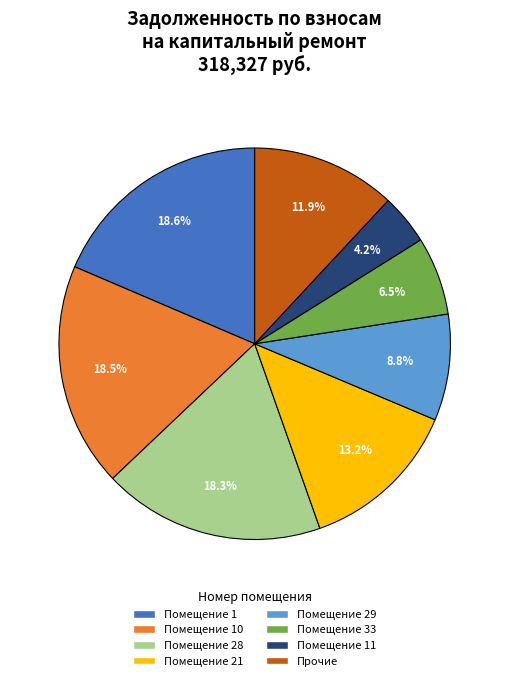

Count the number of slices in the pie.

8